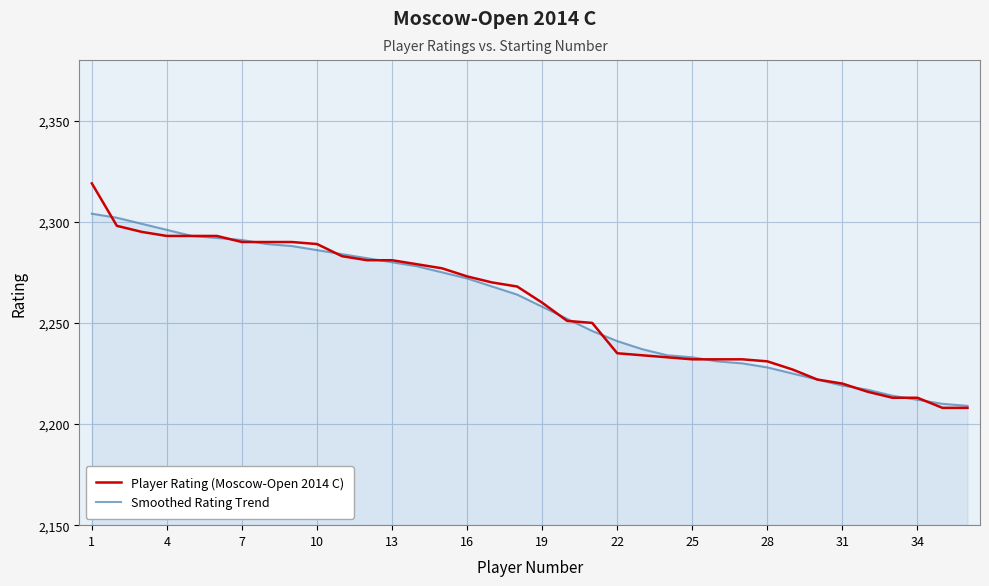

What is the highest value of the Smoothed Rating Trend series?

2304